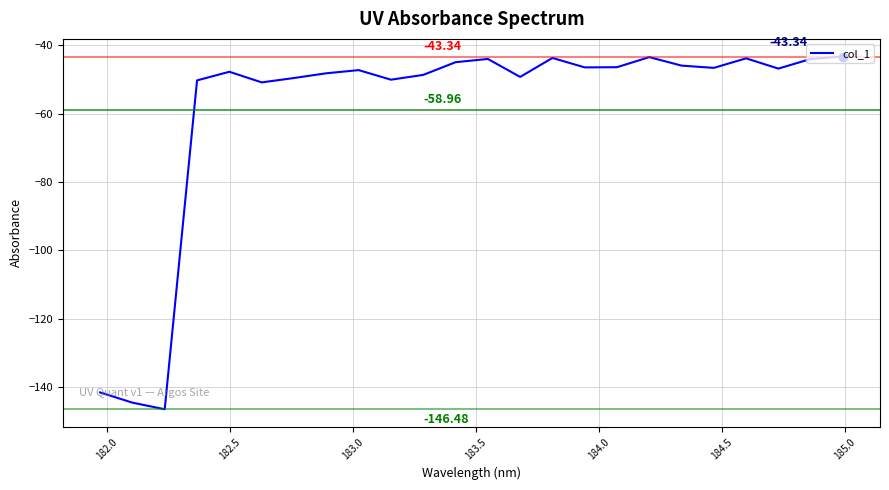

What is the difference between the maximum and minimum values?

103.1